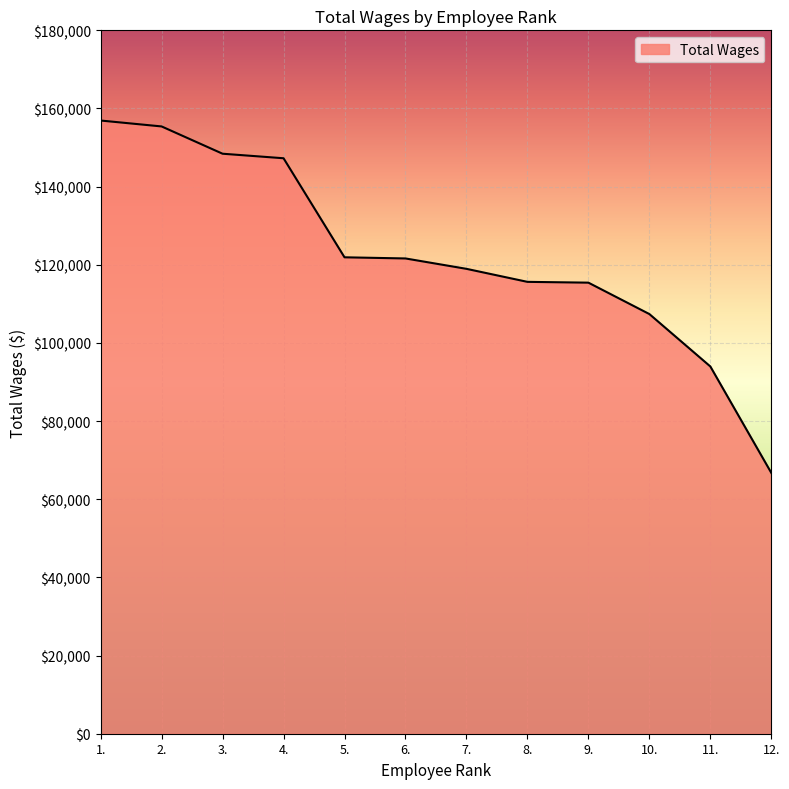

What is the maximum value shown in the chart?

156918